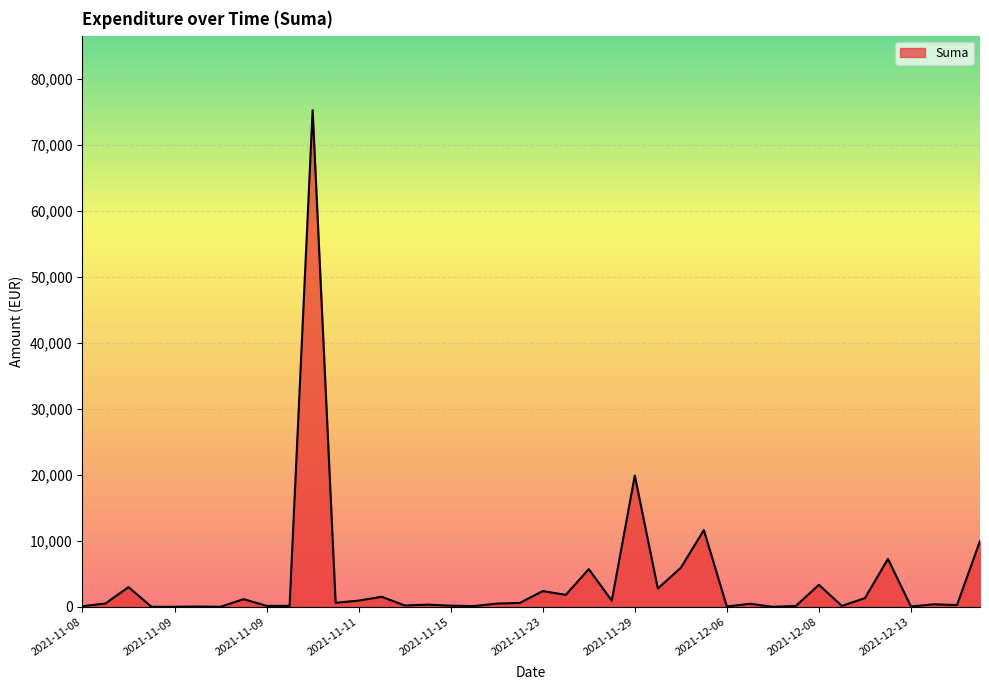

What is the difference between the maximum and minimum values?

75306.8